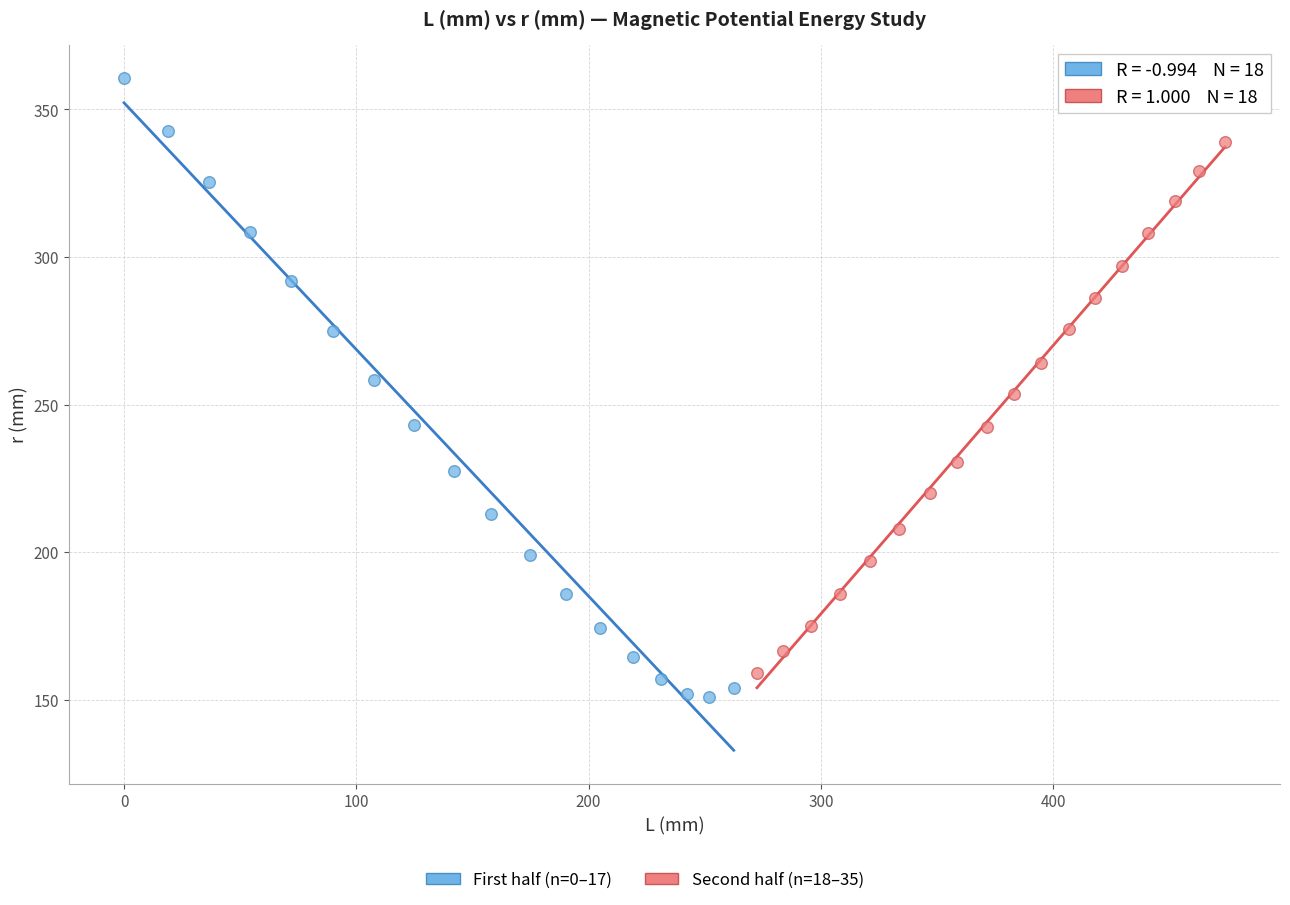

Which series contains the highest Y value?

First half (n=0–17)